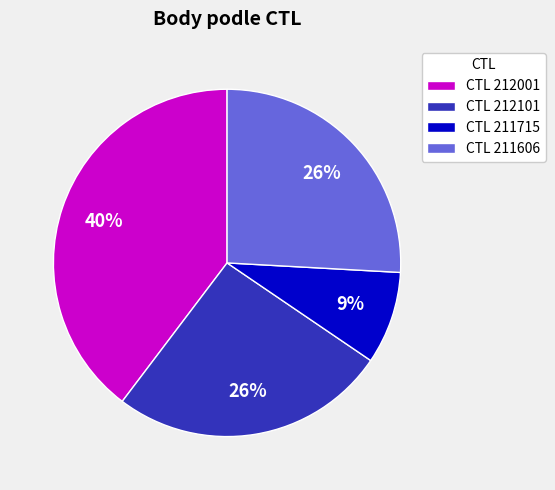

Which slice is the smallest?

CTL 211715